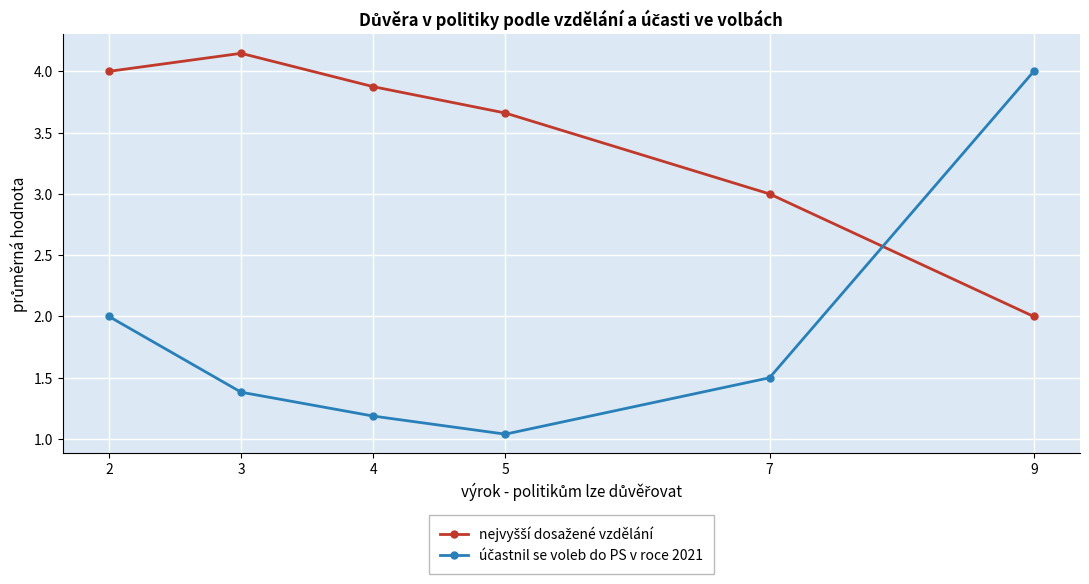

What is the difference between the highest and lowest values at 3?

2.8